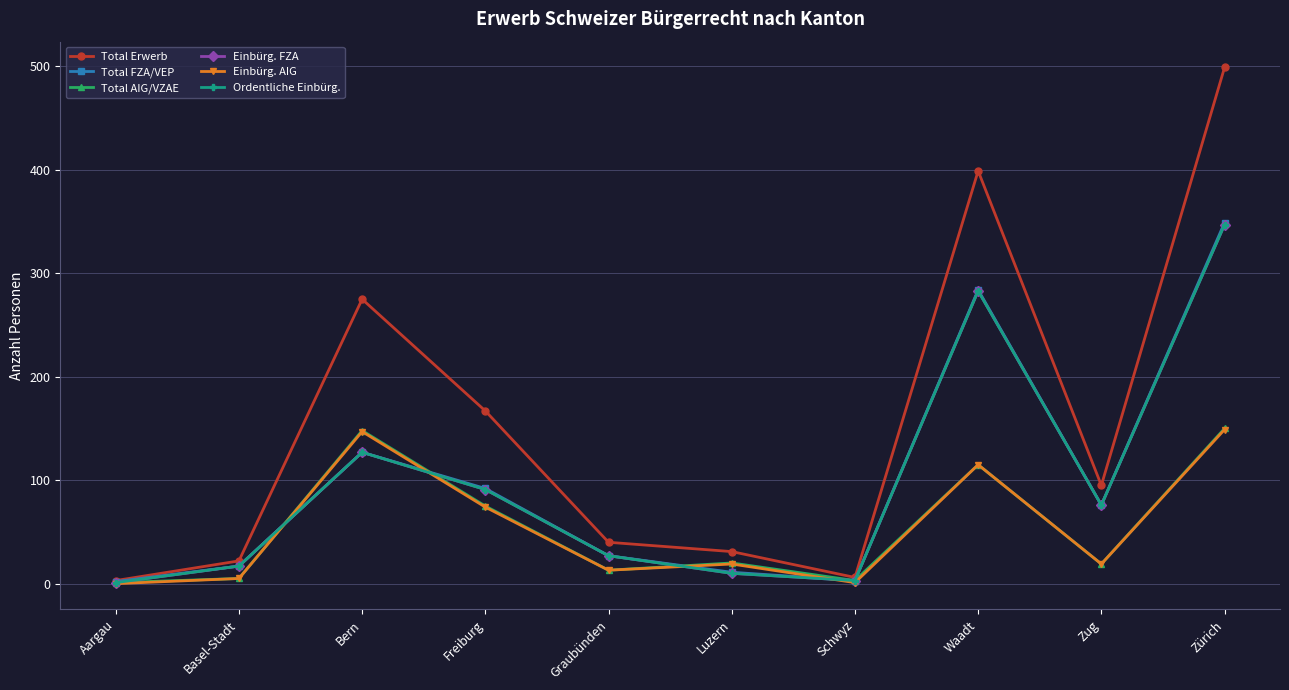

Reading left to right, what are all the values shown in this chart?

Total Erwerb: Aargau=3	Basel-Stadt=22	Bern=275	Freiburg=167	Graubünden=40	Luzern=31	Schwyz=6	Waadt=399	Zug=95	Zürich=499
Total FZA/VEP: Aargau=2	Basel-Stadt=17	Bern=127	Freiburg=92	Graubünden=27	Luzern=11	Schwyz=3	Waadt=284	Zug=76	Zürich=349
Total AIG/VZAE: Aargau=1	Basel-Stadt=5	Bern=148	Freiburg=75	Graubünden=13	Luzern=20	Schwyz=3	Waadt=115	Zug=19	Zürich=150
Einbürg. FZA: Aargau=1	Basel-Stadt=17	Bern=127	Freiburg=91	Graubünden=27	Luzern=10	Schwyz=3	Waadt=283	Zug=76	Zürich=347
Einbürg. AIG: Aargau=0	Basel-Stadt=5	Bern=147	Freiburg=74	Graubünden=13	Luzern=19	Schwyz=1	Waadt=115	Zug=19	Zürich=149
Ordentliche Einbürg.: Aargau=1	Basel-Stadt=17	Bern=127	Freiburg=91	Graubünden=27	Luzern=10	Schwyz=3	Waadt=283	Zug=76	Zürich=347